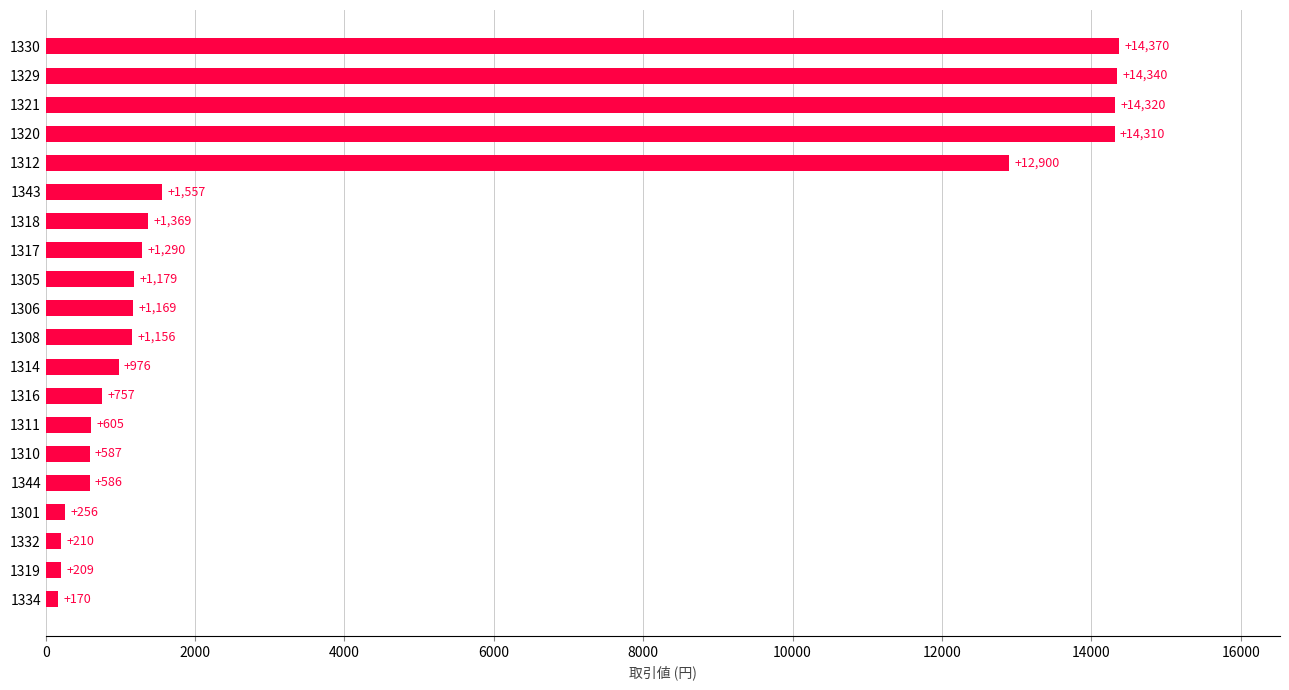

What is the difference between the second highest and minimum values?

14170